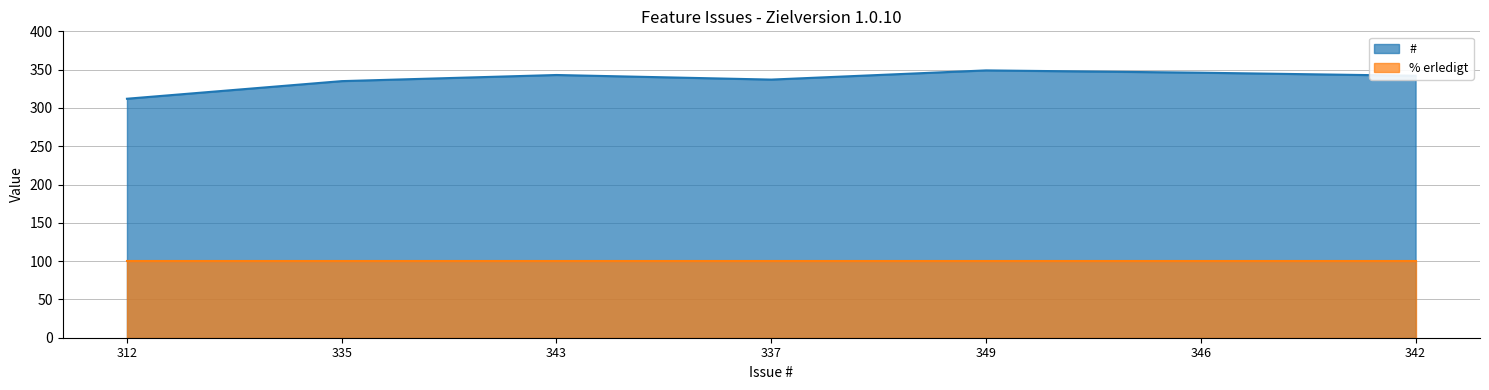

Which series has the largest total across all categories?

#